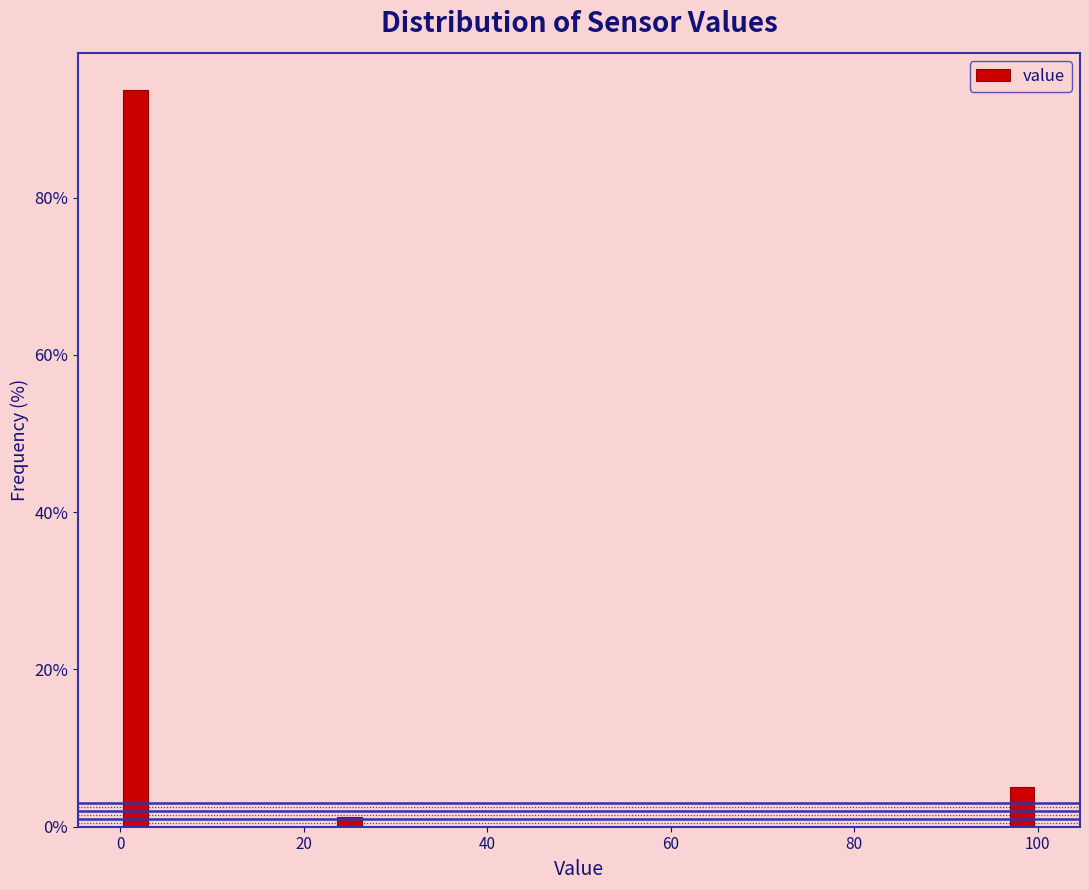

Around what value on the x-axis is the tallest bar? Give the approximate position of its centre, as read against the axis.

2